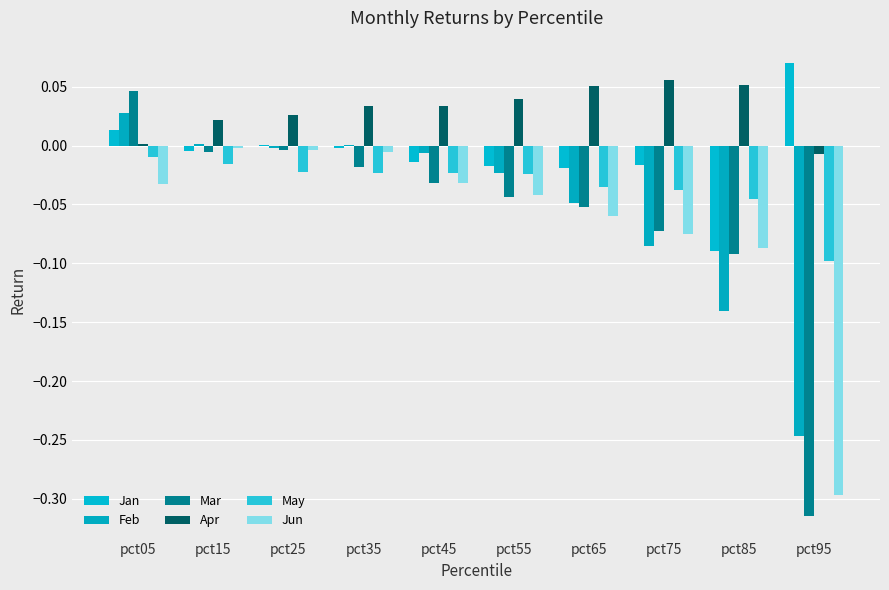

How many categories are shown in the chart?

10